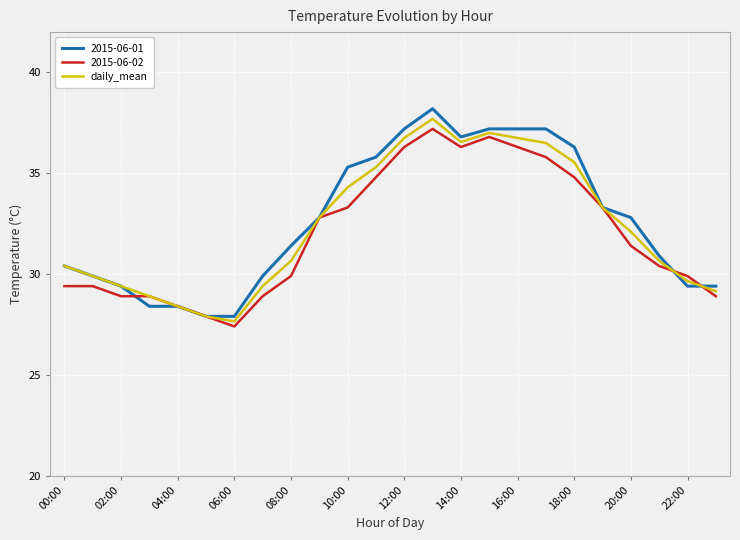

Which series has the widest spread of values?

2015-06-01